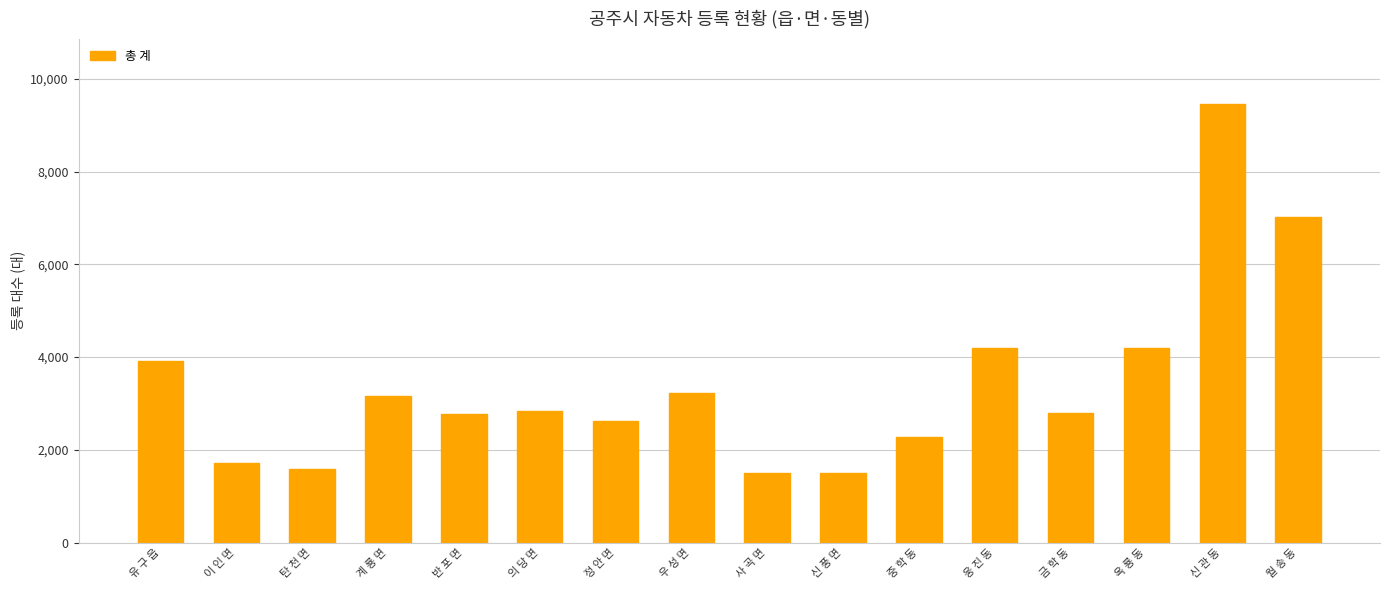

What is the sum of all values?

54830